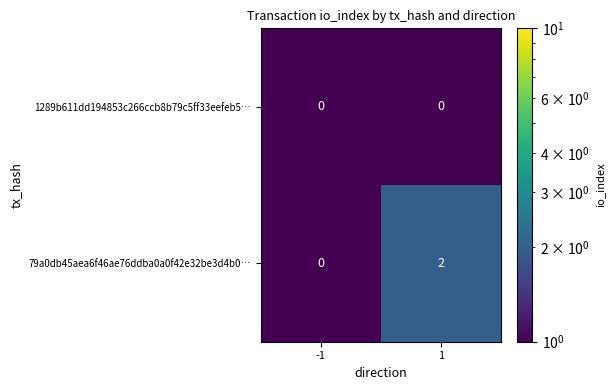

Reading right to left, extract all data points from this chart.

1289b611dd194853c266ccb8b79c5ff33eefeb5…: 0	0
79a0db45aea6f46ae76ddba0a0f42e32be3d4b0…: 2	0